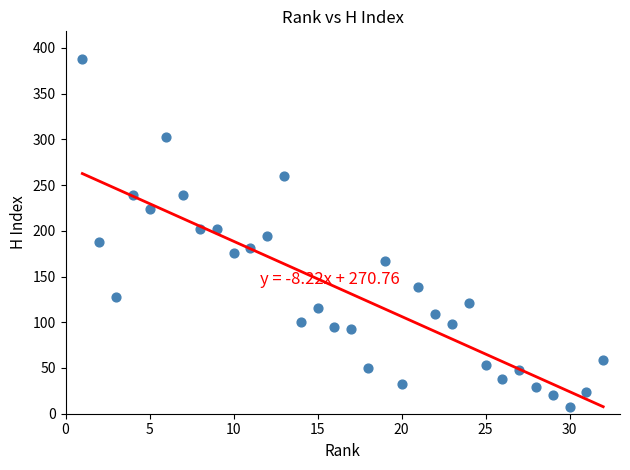

What is the range of Y values (max minus min)?

381